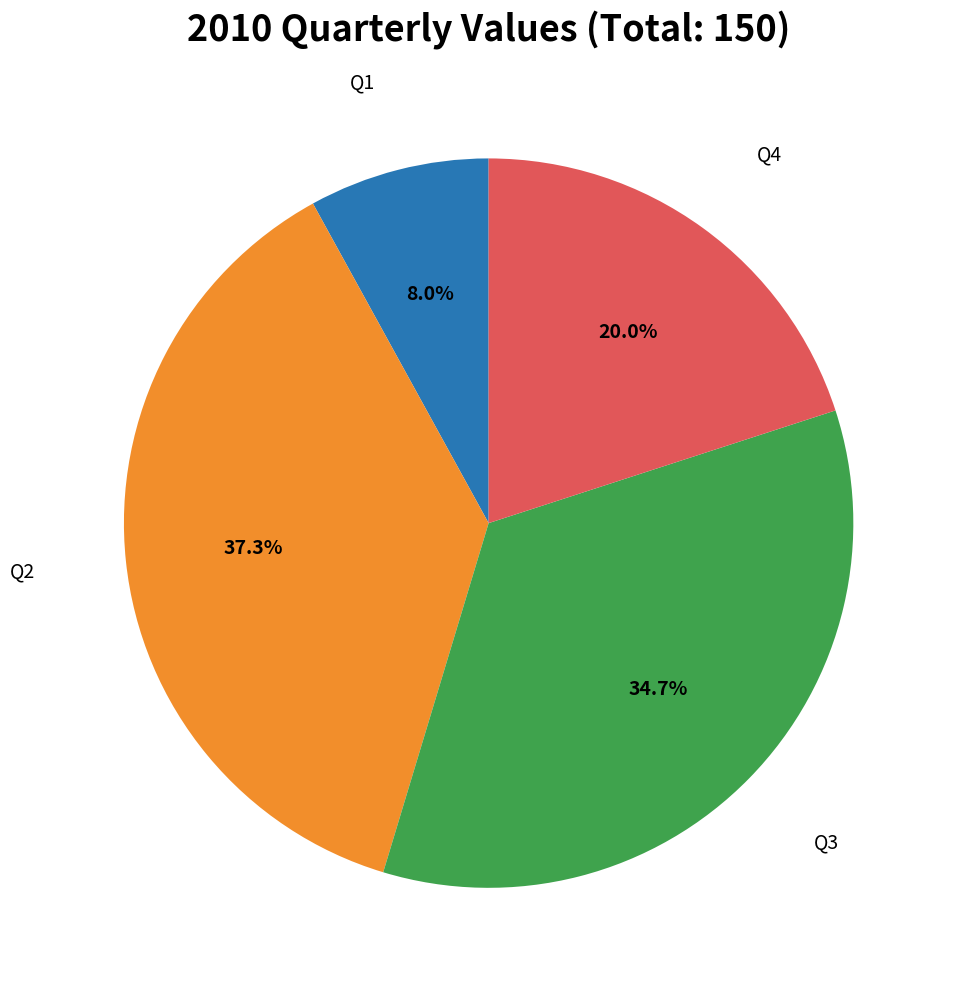

Is there any slice that represents more than half of the pie?

No